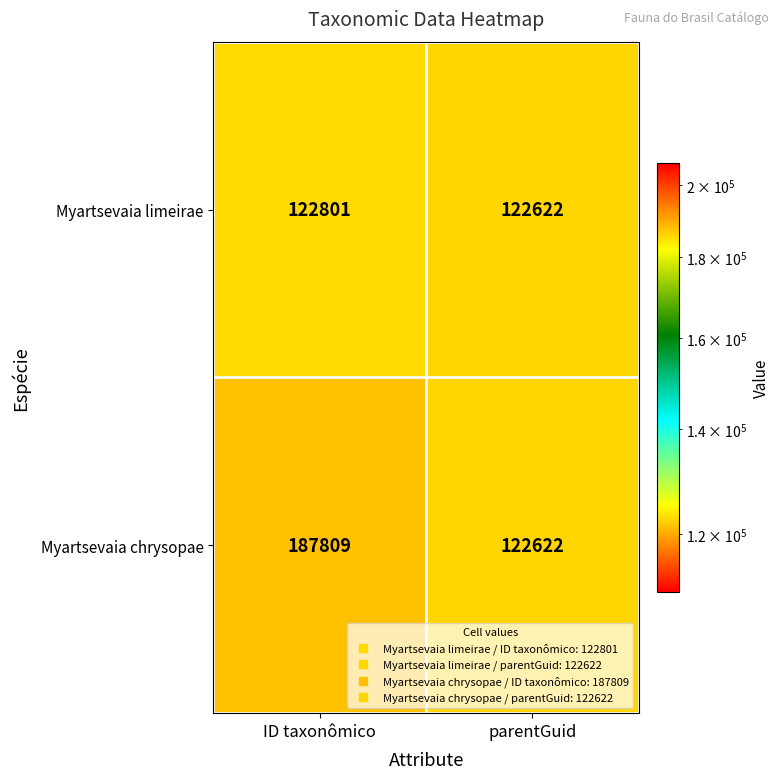

Reading left to right, what are all the values shown in this chart?

Myartsevaia limeirae: ID taxonômico=122801	parentGuid=122622
Myartsevaia chrysopae: ID taxonômico=187809	parentGuid=122622